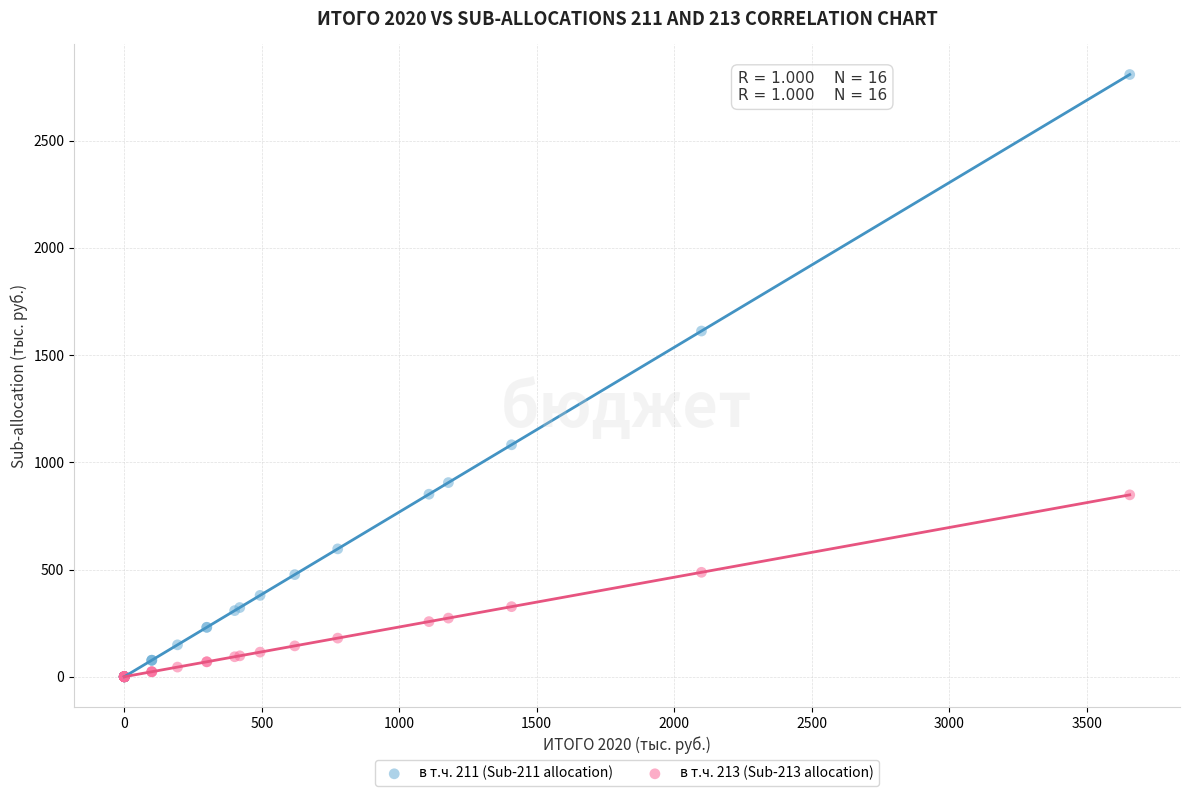

Which series reaches the maximum Y coordinate?

в т.ч. 211 (Sub-211 allocation)